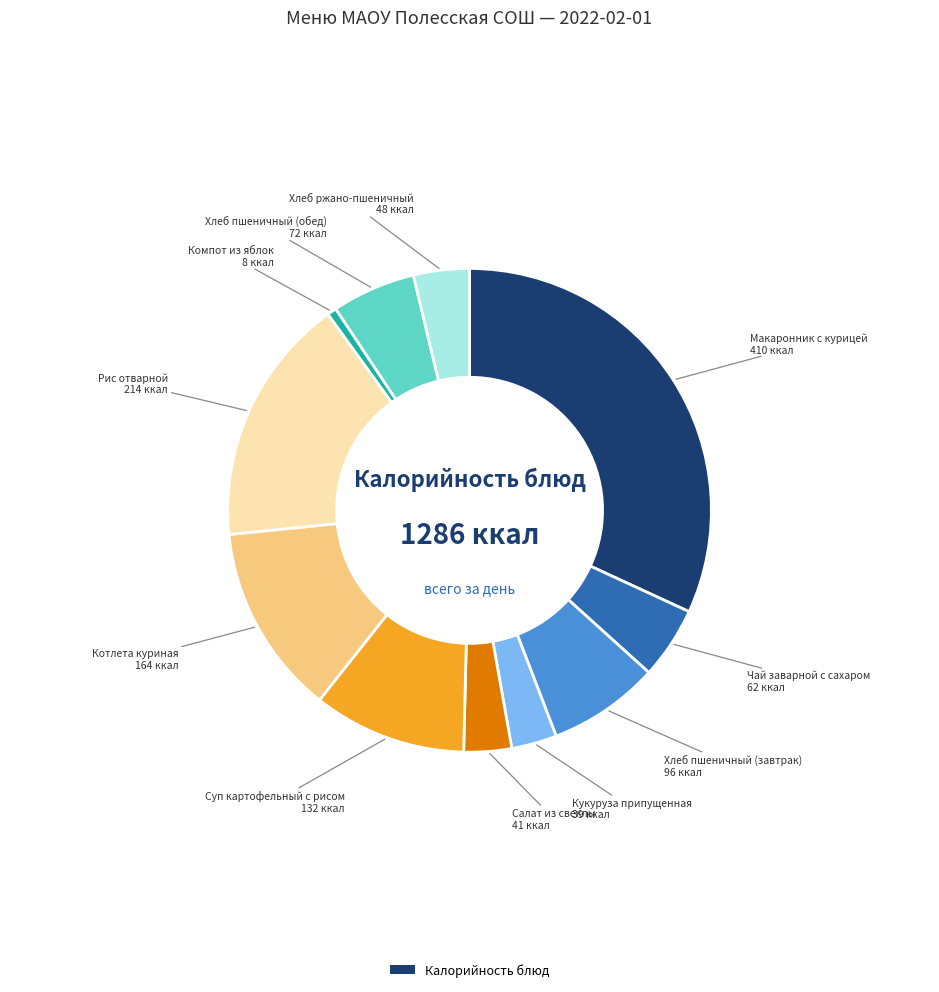

Is there any slice that represents more than half of the pie?

No